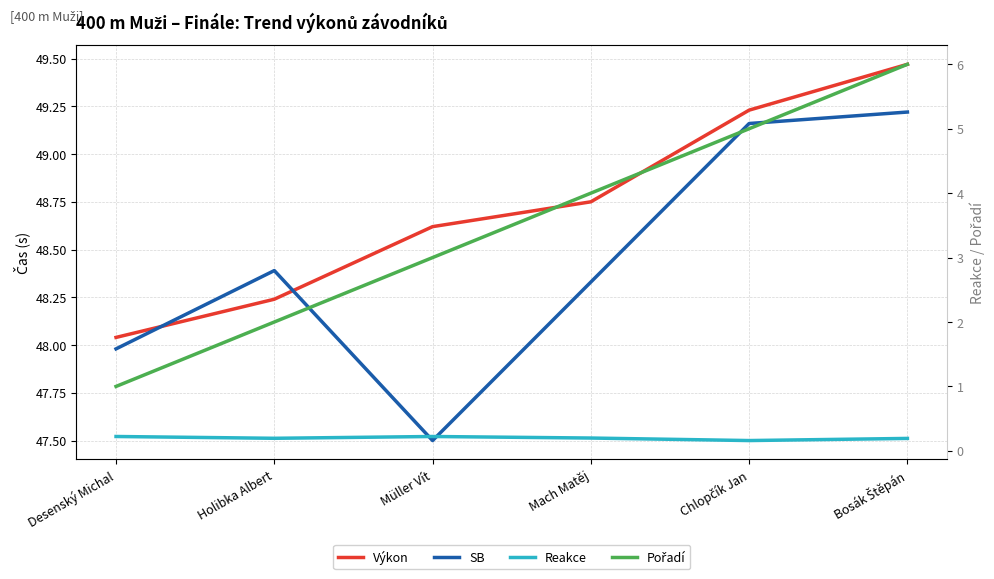

Reading left to right, what are all the values shown in this chart?

Výkon: 48.0	48.2	48.6	48.8	49.2	49.5
SB: 48.0	48.4	47.5	48.3	49.2	49.2
Reakce: 0.2	0.2	0.2	0.2	0.2	0.2
Pořadí: 1.0	2.0	3.0	4.0	5.0	6.0